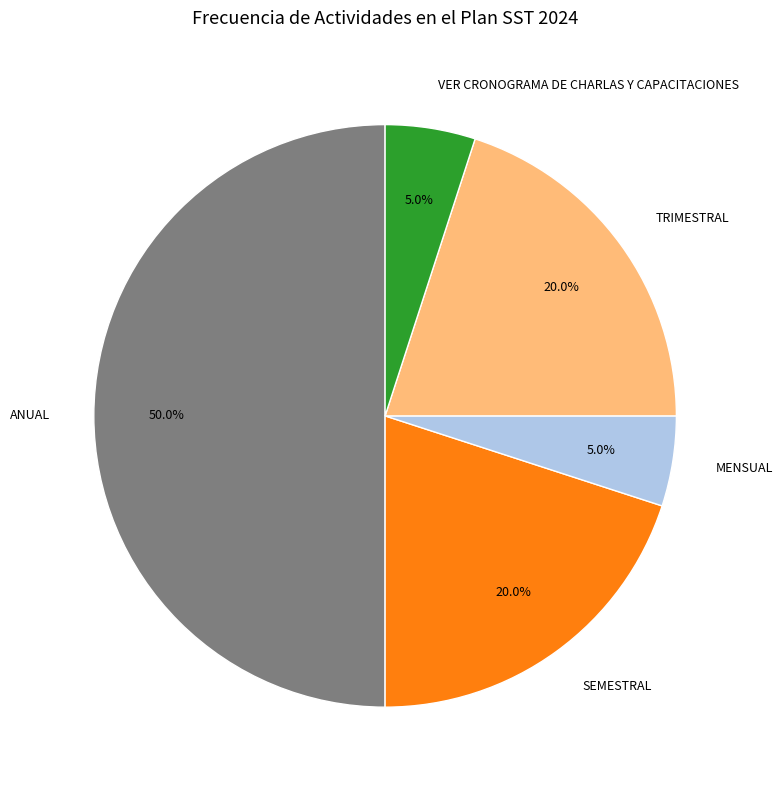

To the nearest percent, what is the difference between the TRIMESTRAL and MENSUAL slice percentages?

15%